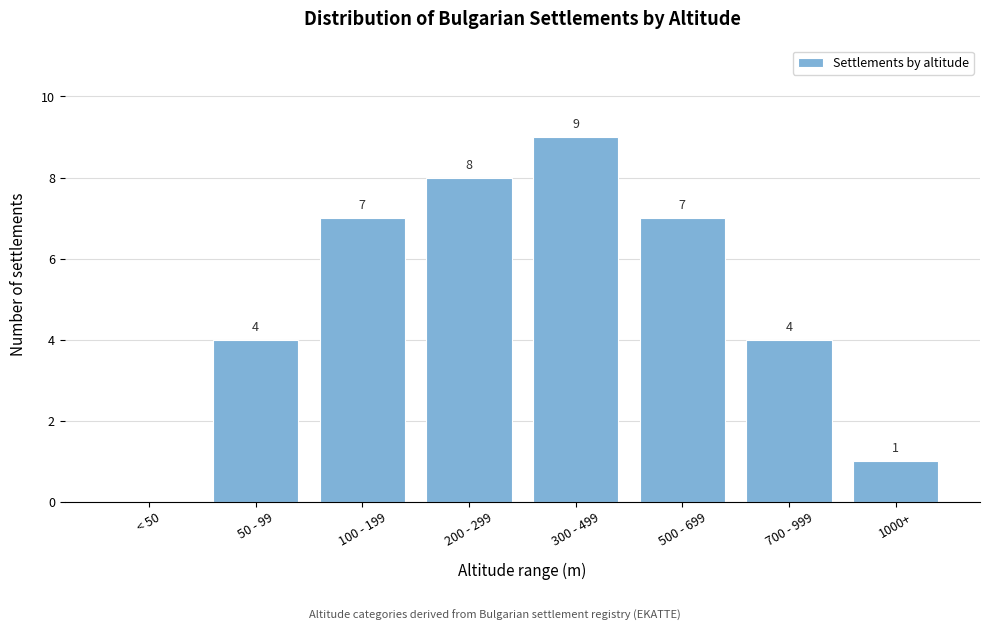

Reading left to right, what are all the values shown in this chart?

< 50=0	50 - 99=4	100 - 199=7	200 - 299=8	300 - 499=9	500 - 699=7	700 - 999=4	1000+=1